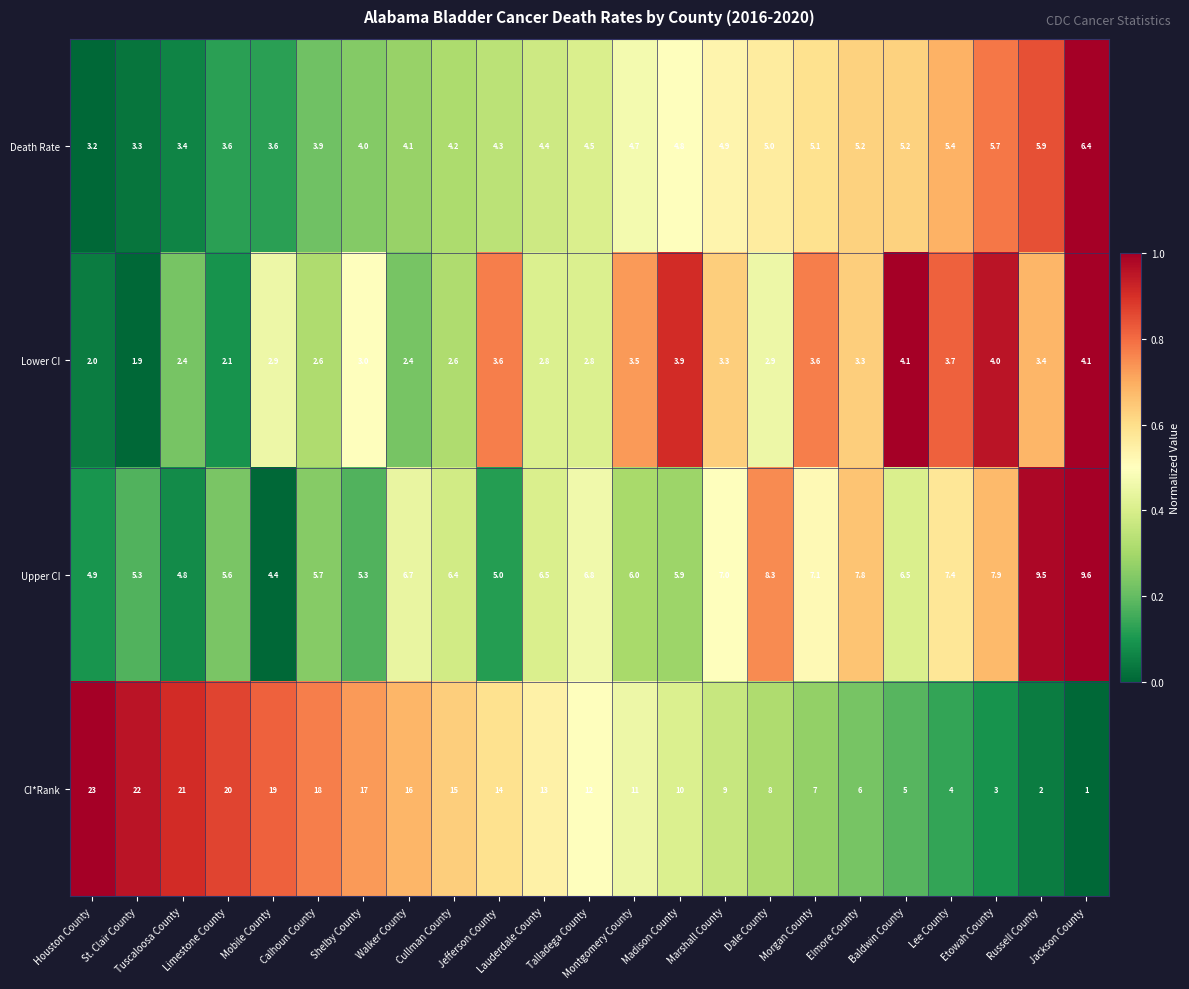

What is the spread (max minus min) of values at Marshall County?

5.7